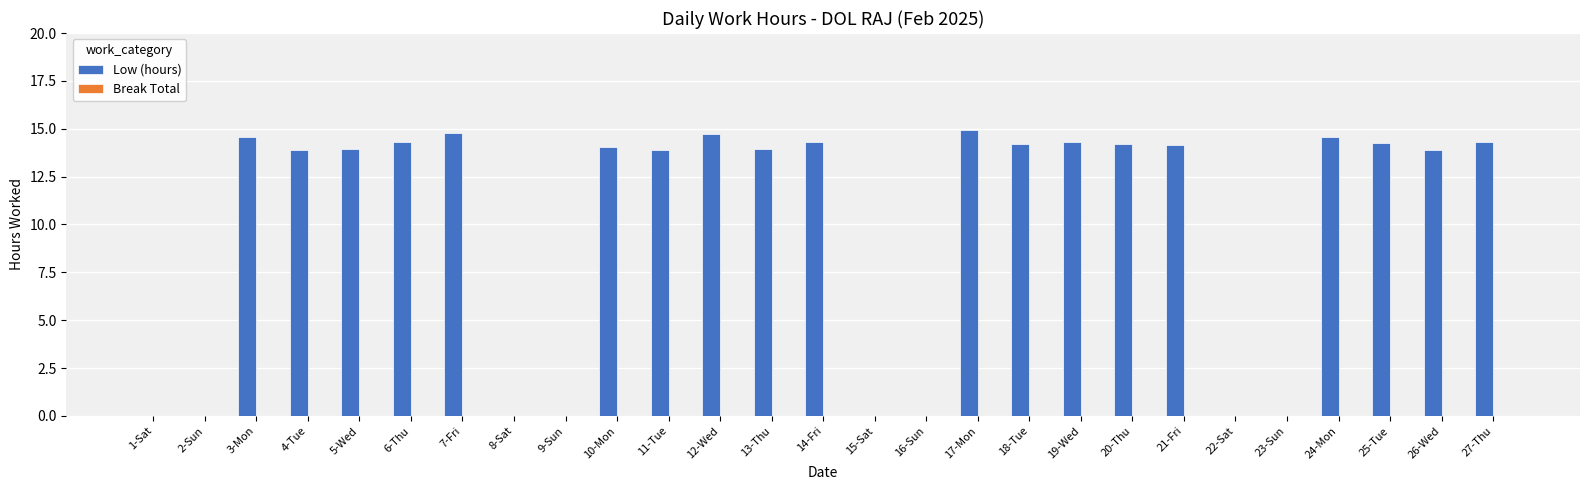

The chart shows a value of 0.0 at 22-Sat. True or false?

True